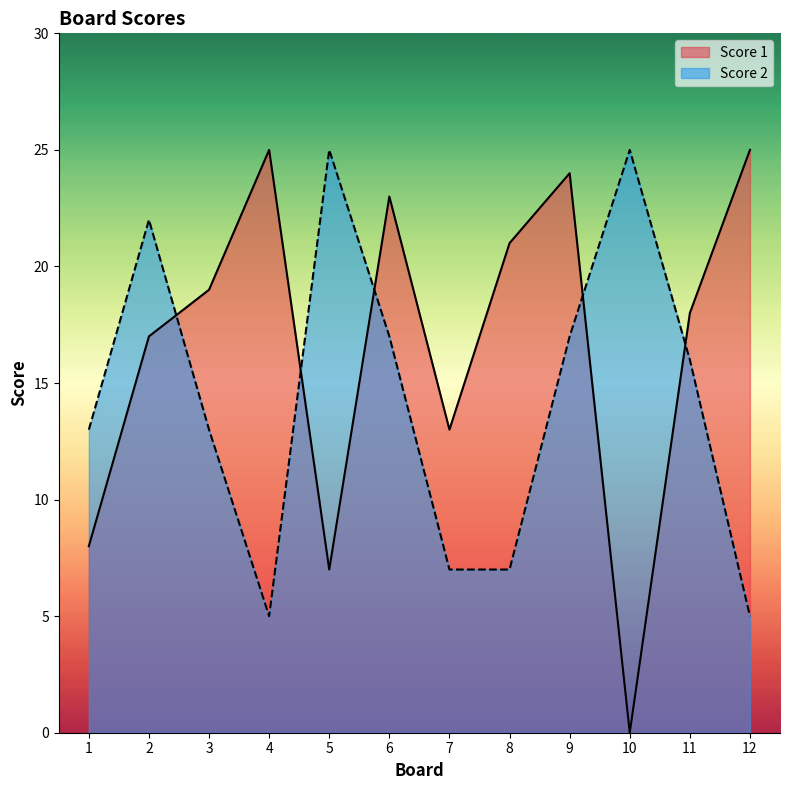

Is the value of Score 2 at 3 greater than the value of Score 1 at 4?

No